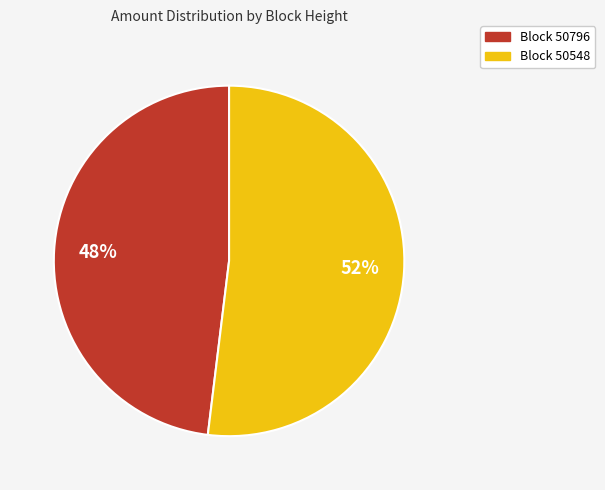

Is there any slice that represents more than half of the pie?

Yes